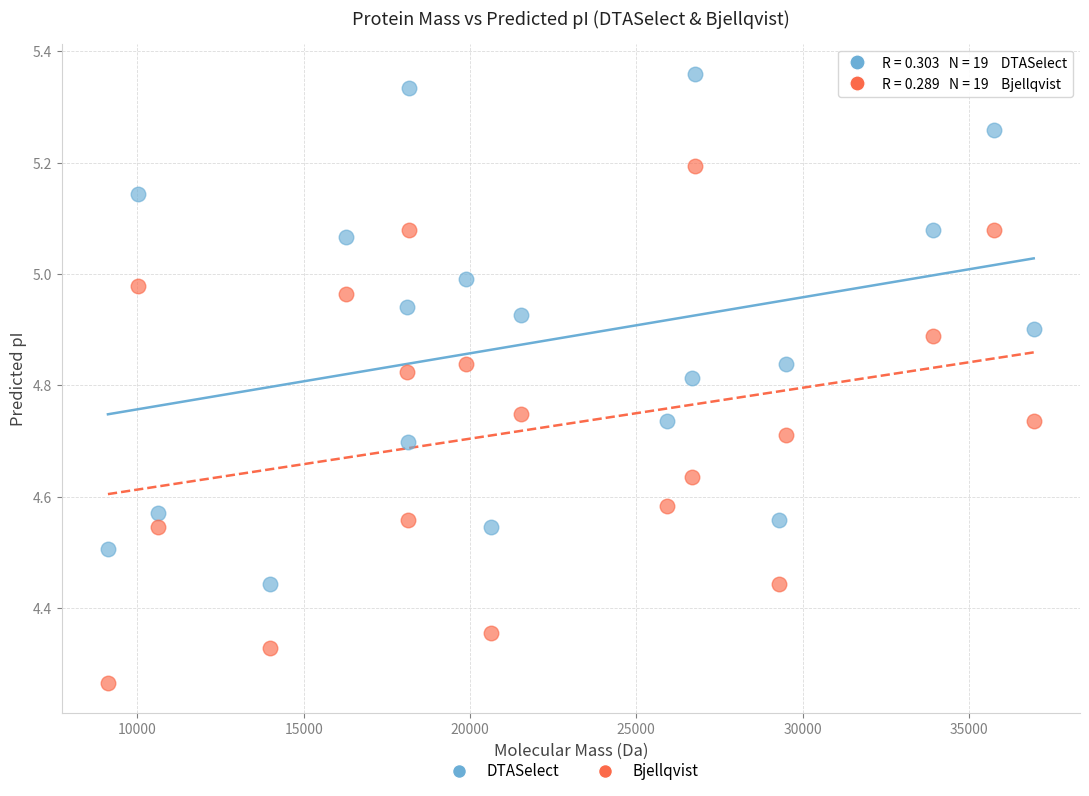

Which series has the widest spread of Y values?

Bjellqvist